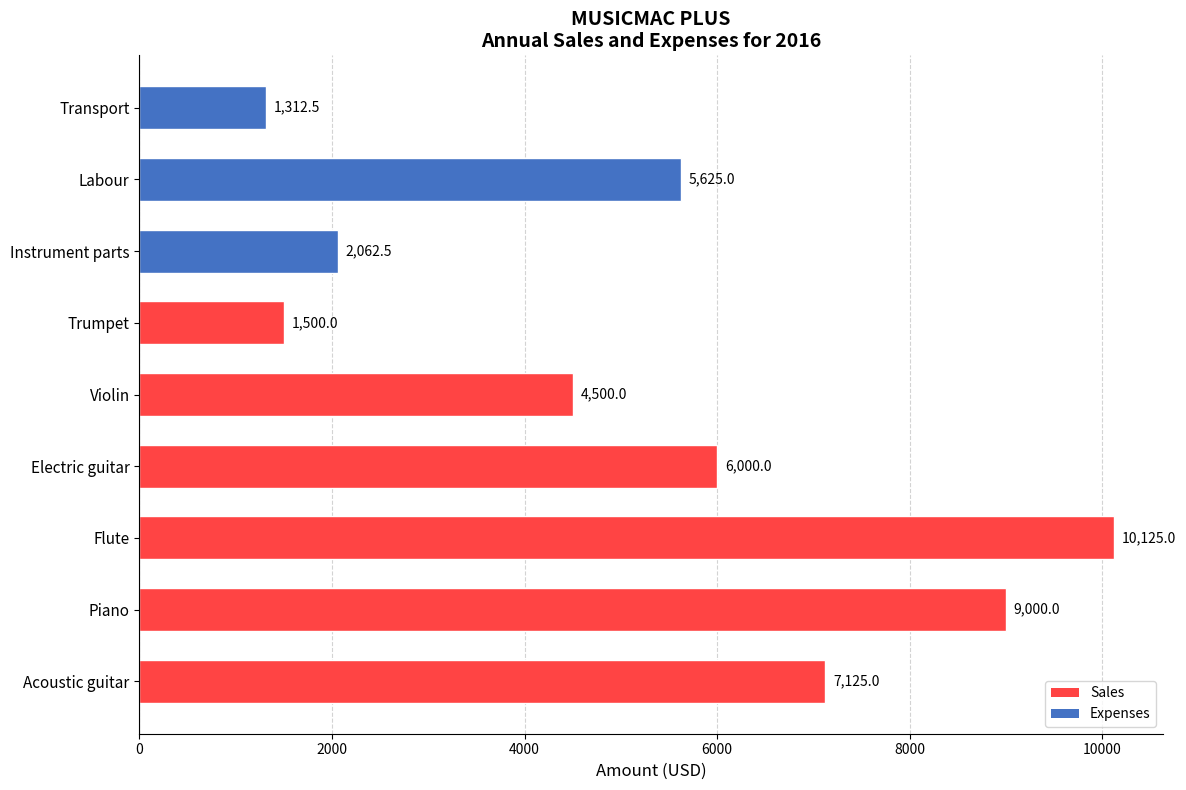

How many categories are shown in the chart?

9